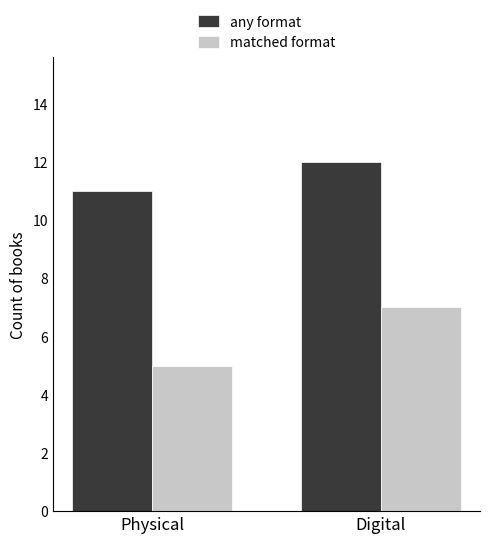

Reading left to right, list all the values displayed in this chart.

any format: Physical=11	Digital=12
matched format: Physical=5	Digital=7